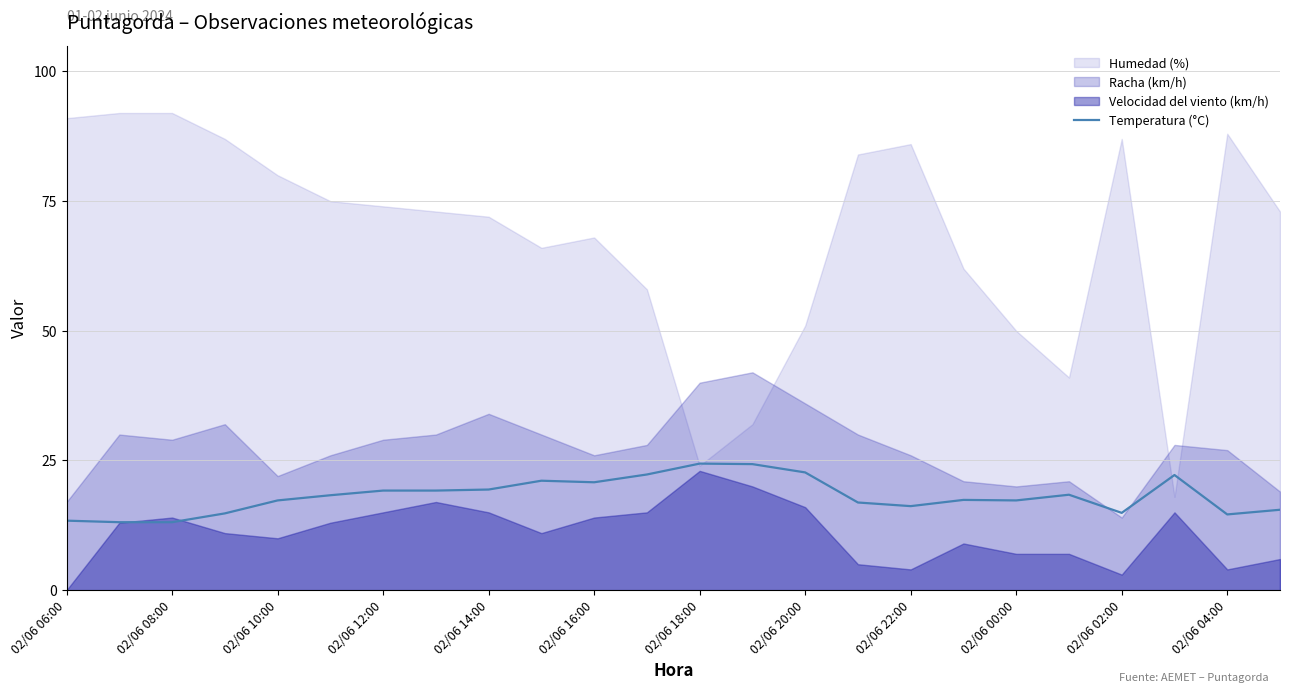

The value of Temperatura (°C) at 02/06 10:00 is 17.3. True or false?

True